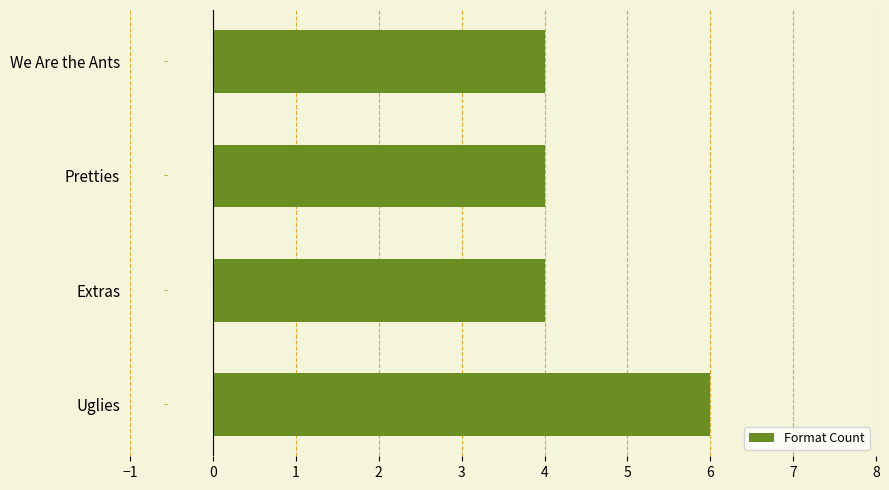

What is the minimum value shown in the chart?

4